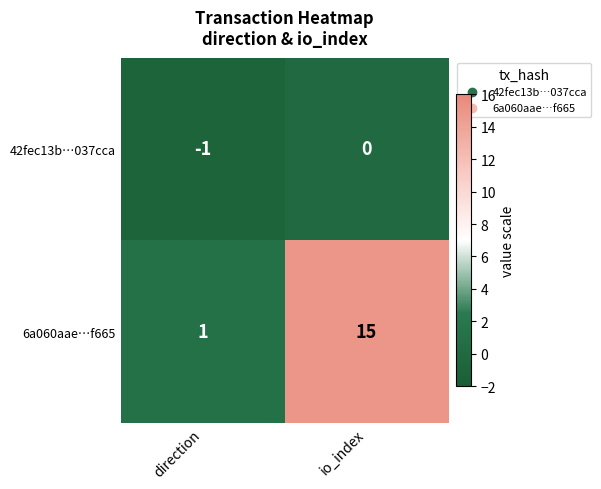

Is it true that 6a060aae…f665 equals 1 at direction?

True